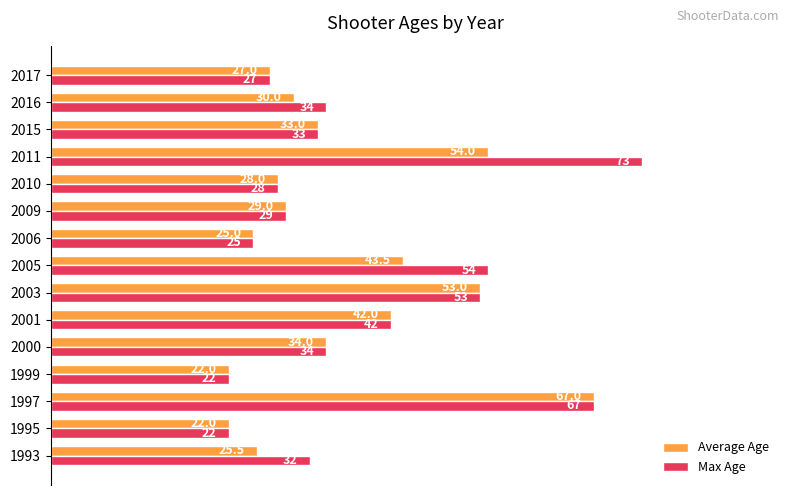

The Max Age series shows 22.0 at 1999. True or false?

True